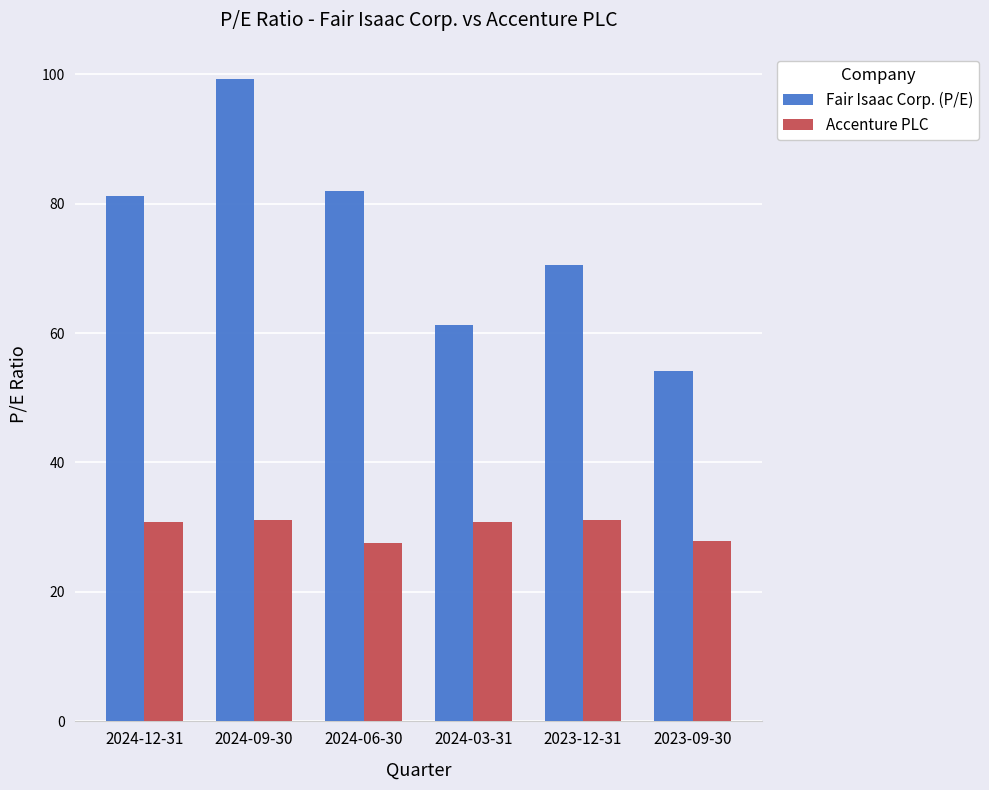

What is the difference between the second highest and second lowest values in the Fair Isaac Corp. (P/E) series?

20.7